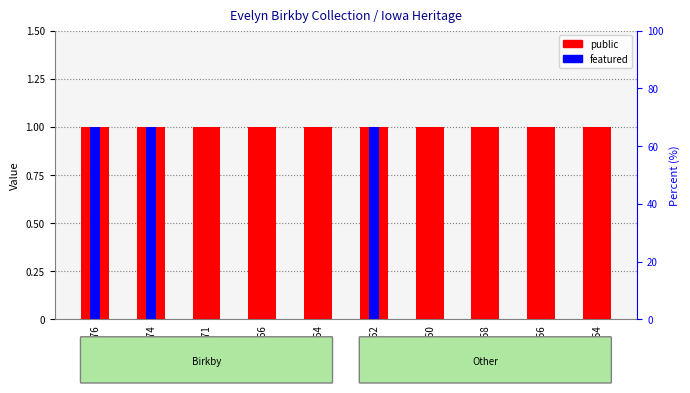

Does the chart contain stacked bars?

No